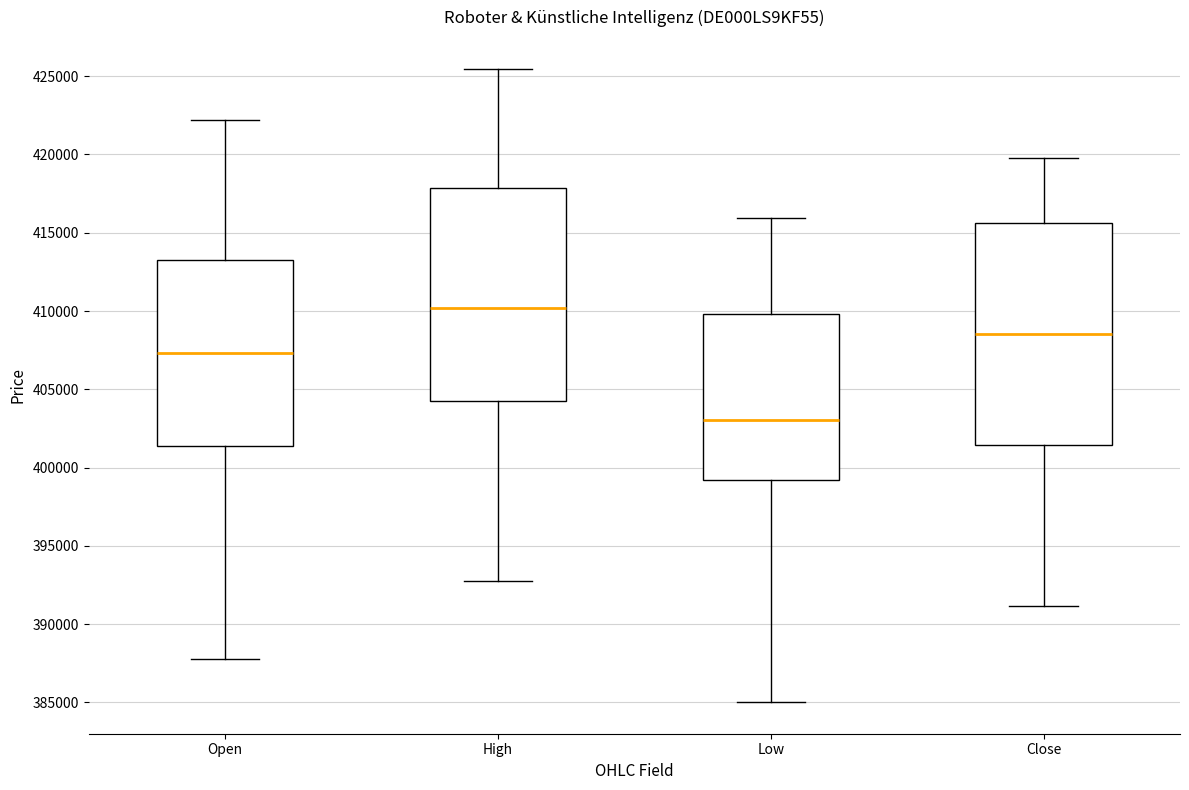

Comparing the boxes themselves (not the whiskers), which one is the tallest?

Close